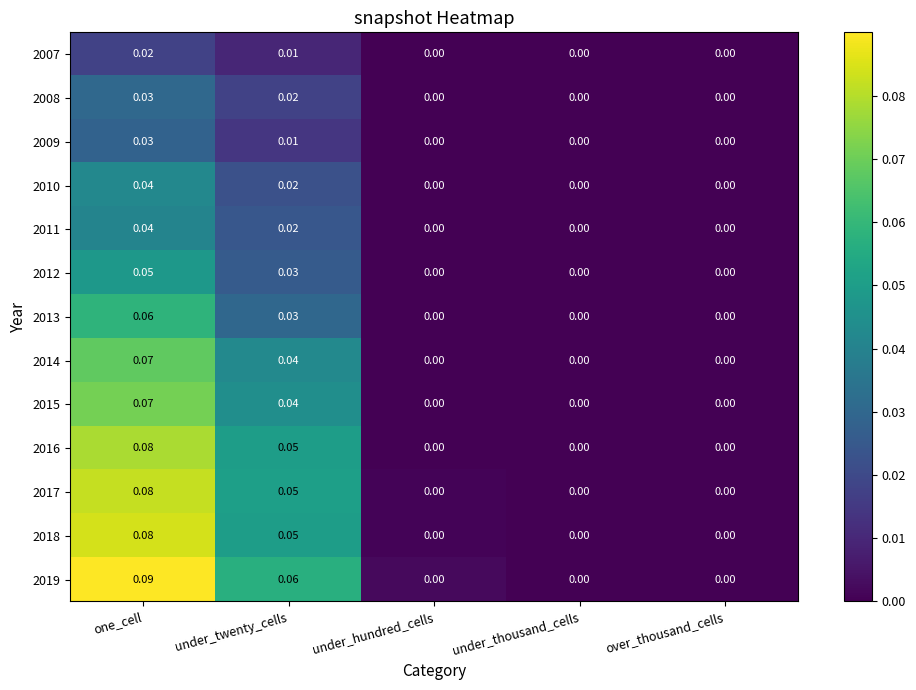

At which category is the sum across all series the highest?

one_cell